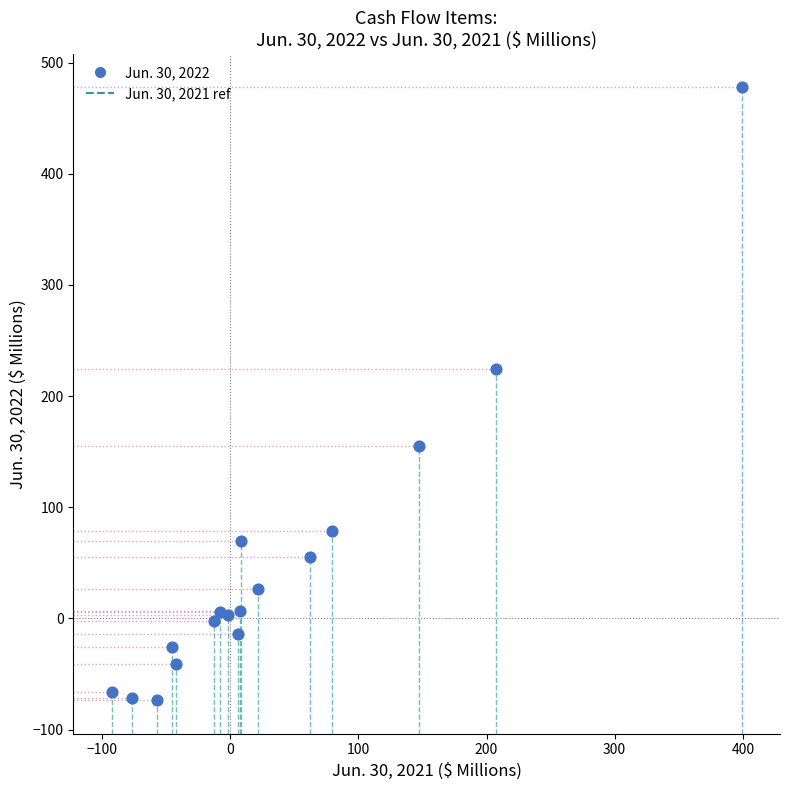

What is the range of X values (max minus min)?

491.3